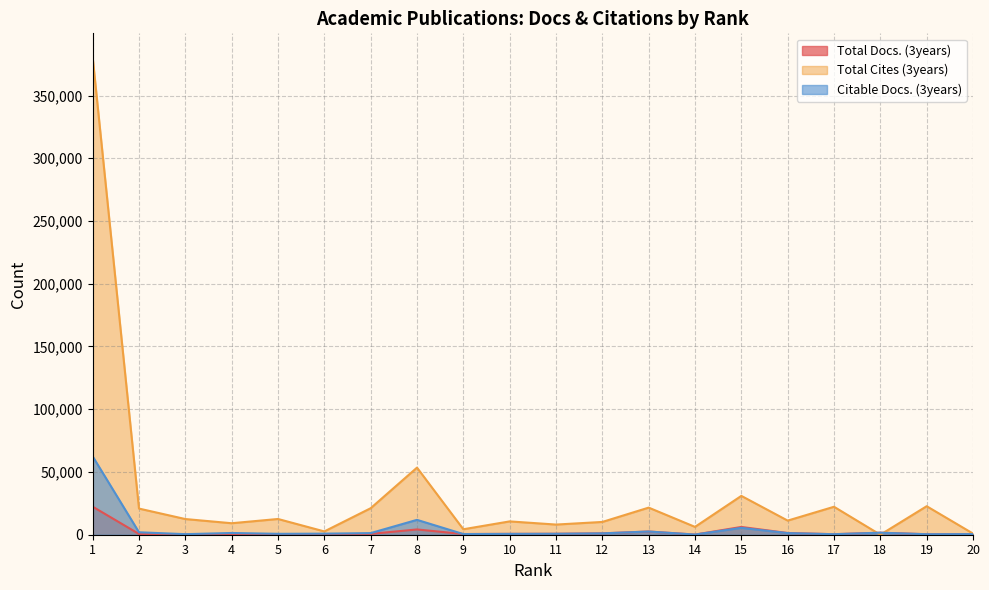

Between 5 and 8, which series saw the biggest shift?

Total Cites (3years)